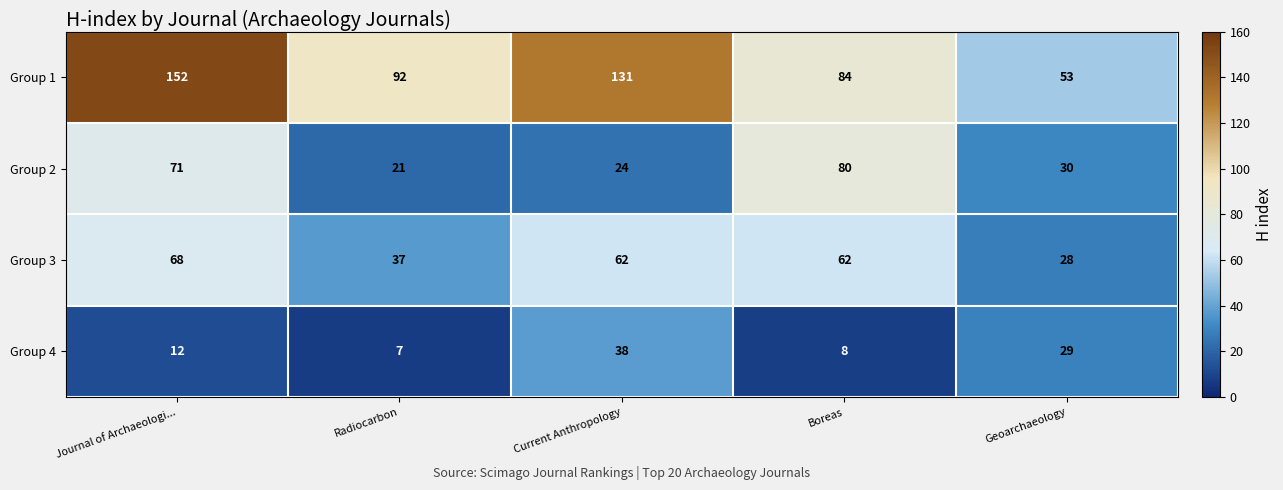

Count the number of categories in the chart.

5